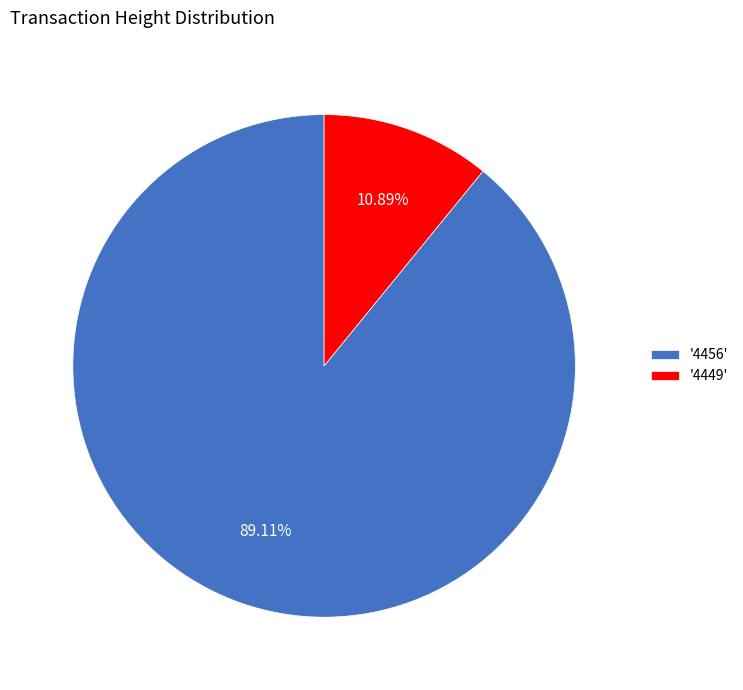

Rank the categories by value from lowest to highest.

'4449', '4456'